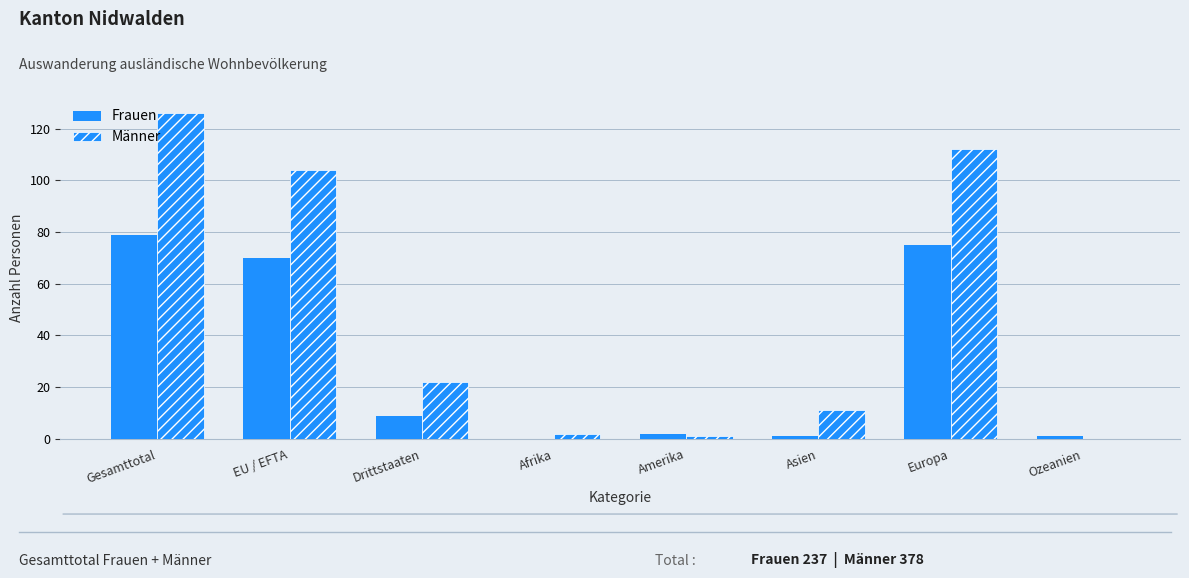

What position from the right is Gesamttotal?

8